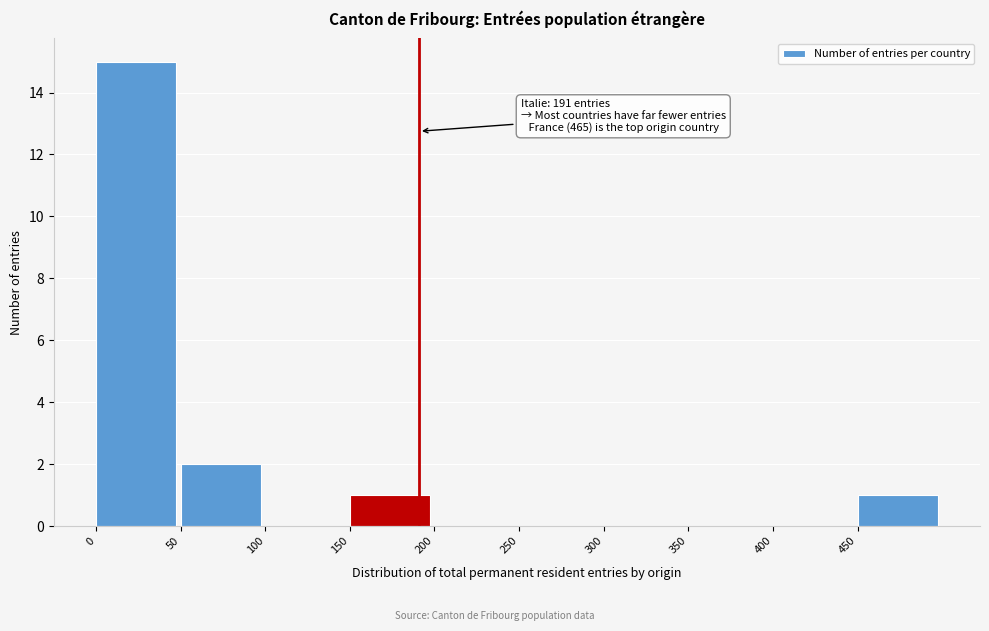

Which range on the x-axis has the tallest bar?

0 to 50